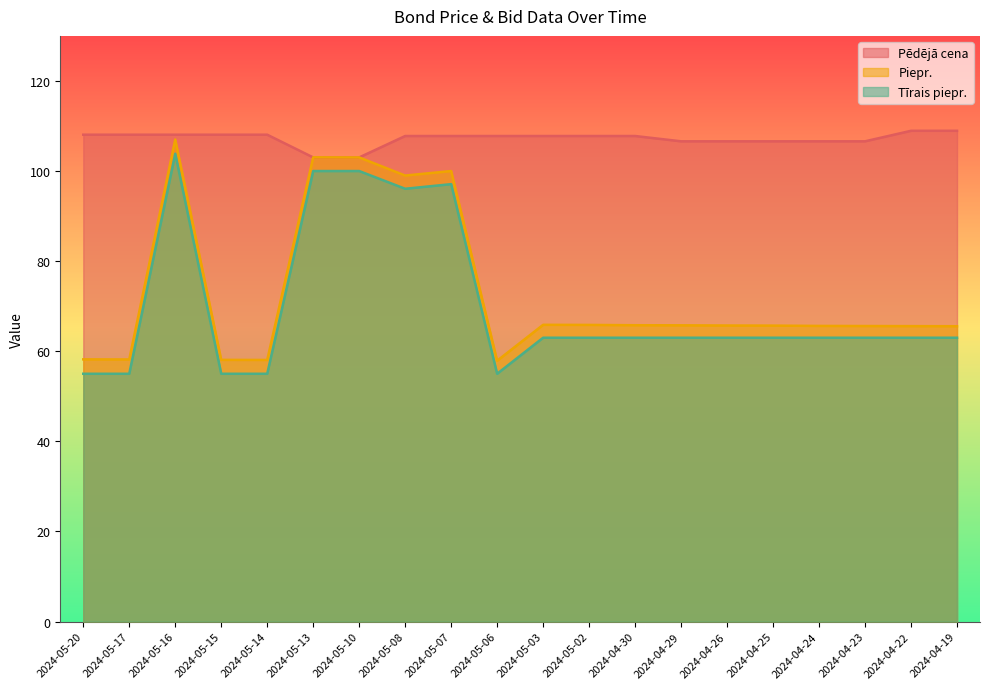

Which series has the widest spread of values?

Piepr.